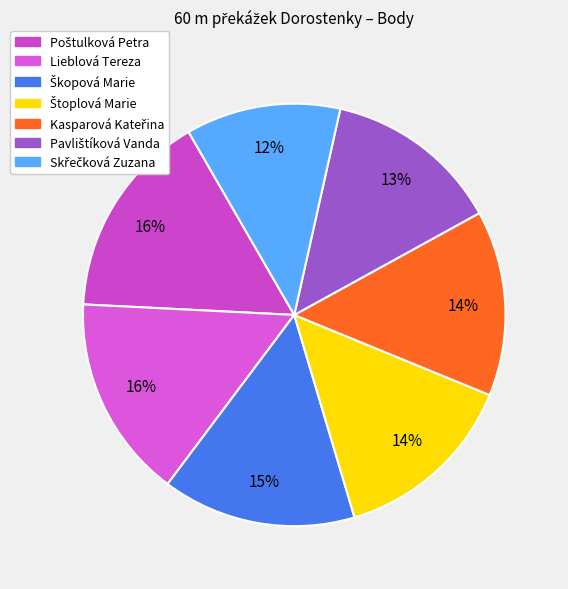

Count the number of slices in the pie.

7